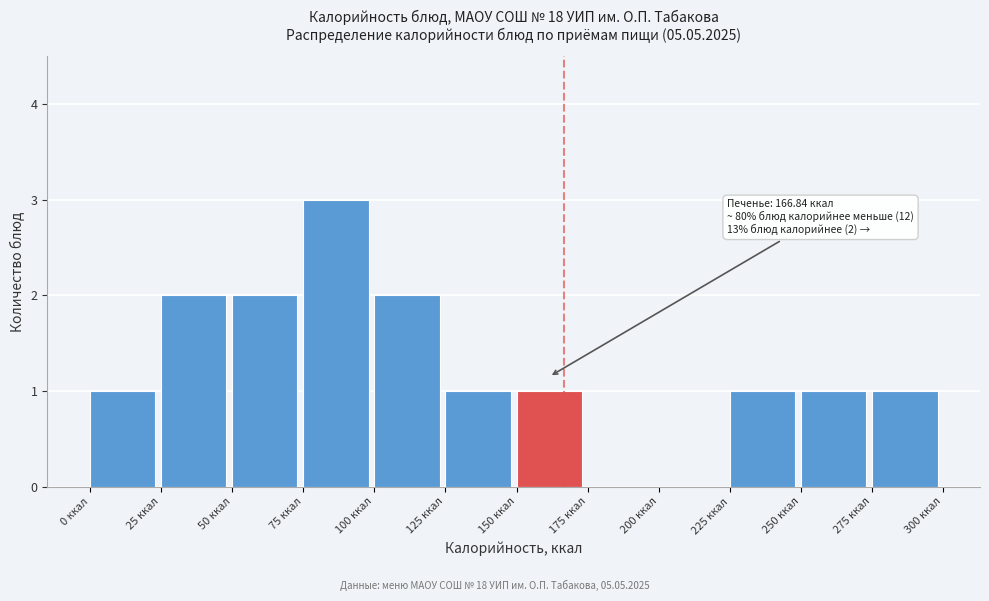

Over which range of the x-axis is the bar tallest?

75 to 100